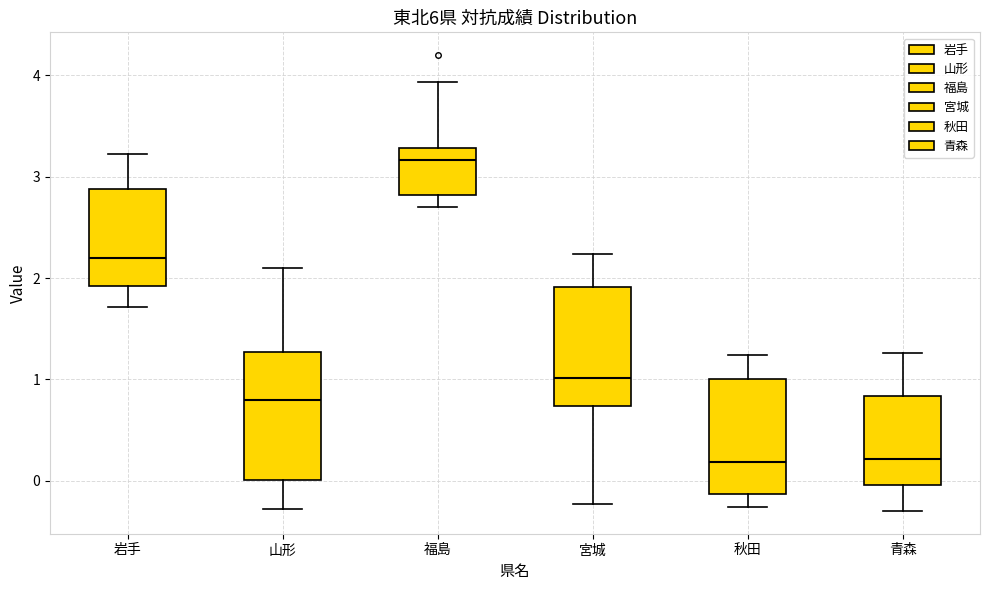

Reading left to right, transcribe this box plot: for each box, give where its median line is, the range the box spans, and where its two whiskers end, as read against the y-axis. The values are not printed on the chart, so give them approximately, as read against the axis.

岩手: median 2.2, box 1.9 to 2.9, whiskers 1.7 to 3.2
山形: median 0.8, box 0.0 to 1.3, whiskers -0.3 to 2.1
福島: median 3.2, box 2.8 to 3.3, whiskers 2.7 to 3.9
宮城: median 1.0, box 0.7 to 1.9, whiskers -0.2 to 2.2
秋田: median 0.2, box -0.1 to 1.0, whiskers -0.3 to 1.2
青森: median 0.2, box 0.0 to 0.8, whiskers -0.3 to 1.3